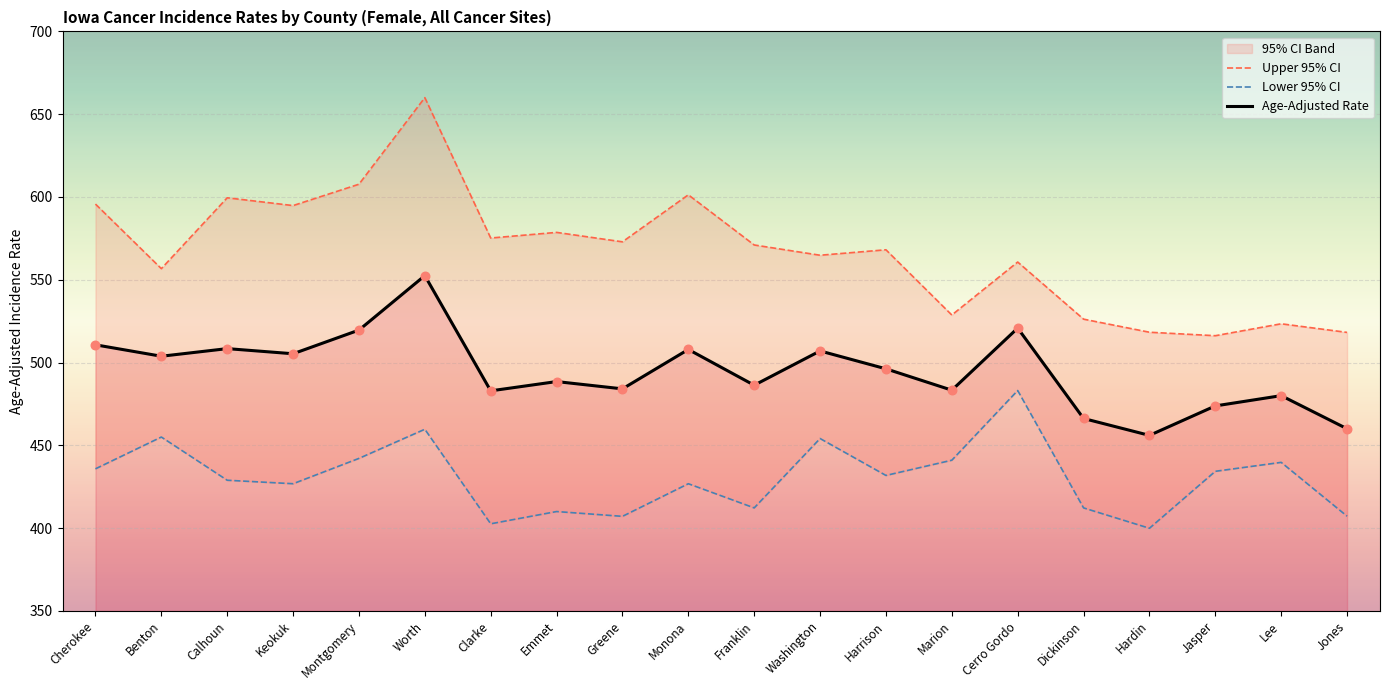

Is the value of Age-Adjusted Rate at Emmet greater than the value of Upper 95% CI at Montgomery?

No